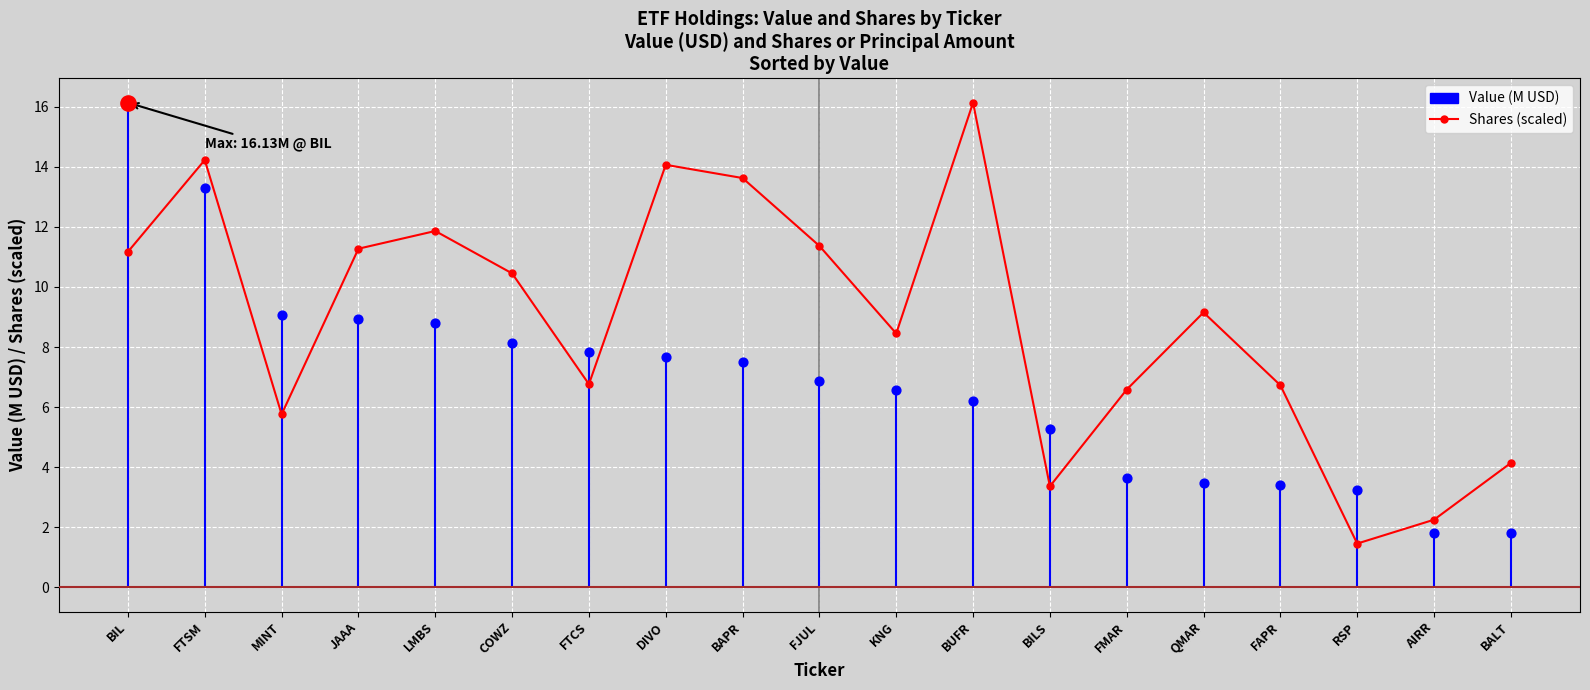

Approximately how many times larger is the value at BALT compared to FTCS?

0.6